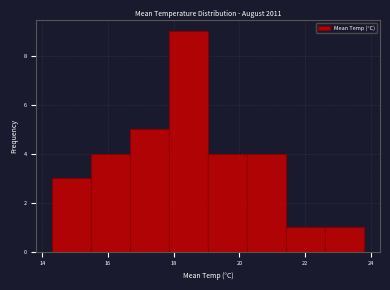

Reading left to right, transcribe this chart: for each bar, give the range it covers on the x-axis and its height. Neither the bar edges nor the heights are printed on the chart, so give them approximately, as read against the axes.

14.4 to 15.4: 3
15.4 to 16.6: 4
16.6 to 17.8: 5
17.8 to 19.0: 9
19.0 to 20.2: 4
20.2 to 21.4: 4
21.4 to 22.6: 1
22.6 to 23.8: 1